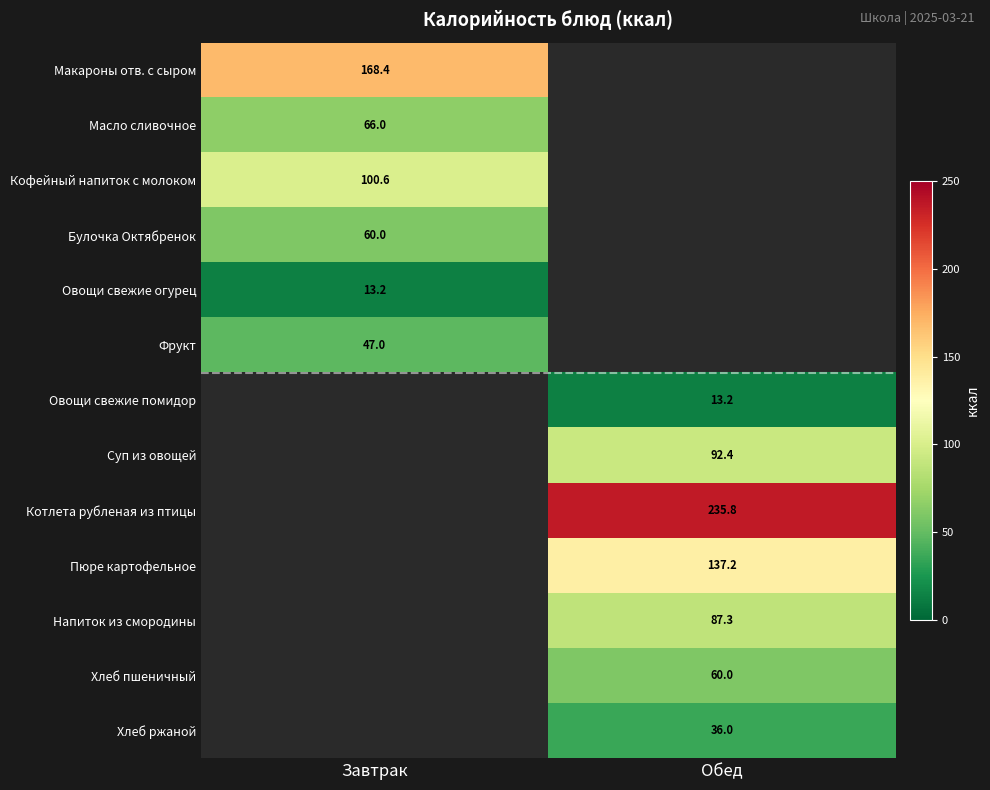

The value of Хлеб ржаной at Обед is 21.6. True or false?

False